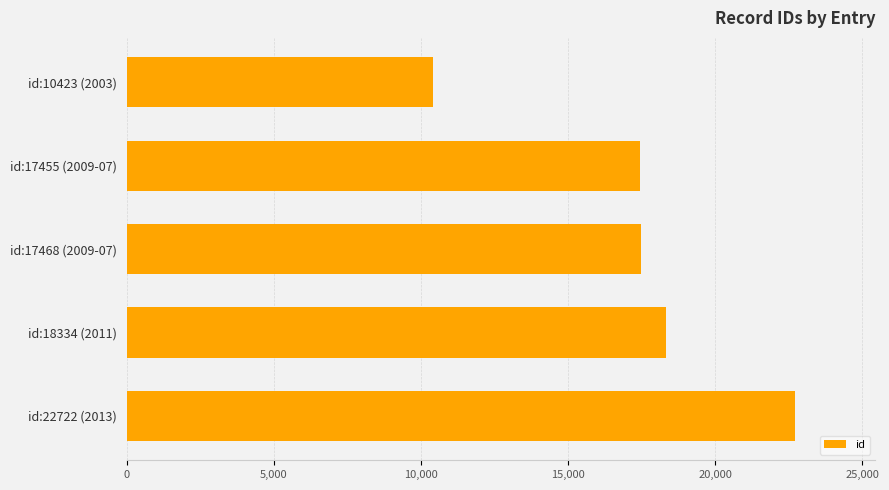

What is the sum of all values?

86402